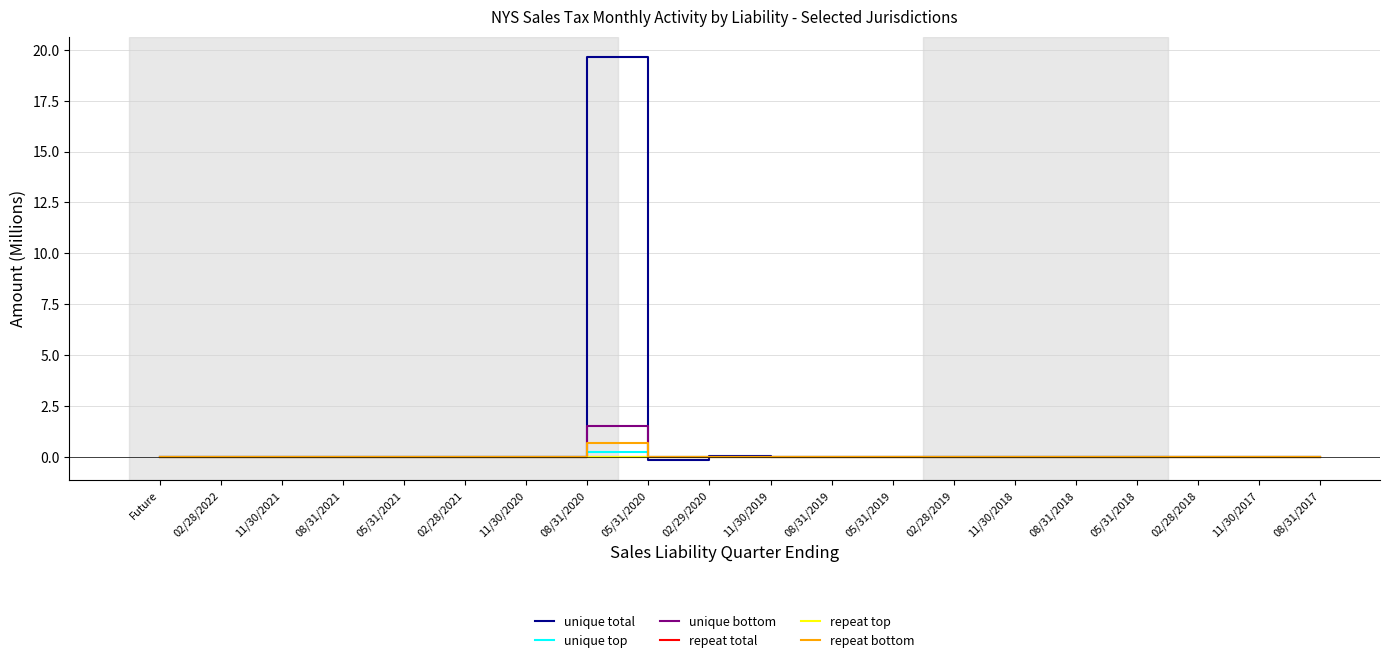

Reading left to right, transcribe all the data shown in this chart.

unique total: 0.0	0.0	0.0	0.0	0.0	0.0	-0.0	19.7	-0.2	0.0	-0.0	-0.0	-0.0	-0.0	0.0	-0.0	-0.0	0.0	0.0	0.0
unique top: 0.0	0.0	0.0	0.0	0.0	0.0	-0.0	0.3	-0.0	-0.0	0.0	0.0	-0.0	0.0	-0.0	-0.0	-0.0	-0.0	-0.0	0.0
unique bottom: 0.0	0.0	0.0	0.0	0.0	0.0	-0.0	1.5	-0.0	-0.0	-0.0	0.0	-0.0	-0.0	0.0	0.0	0.0	-0.0	0.0	0.0
repeat total: 0.0	0.0	0.0	0.0	0.0	0.0	0.0	0.0	0.0	0.0	0.0	0.0	0.0	0.0	0.0	0.0	0.0	0.0	0.0	0.0
repeat top: 0.0	0.0	0.0	0.0	0.0	0.0	0.0	0.0	0.0	0.0	0.0	0.0	0.0	0.0	0.0	0.0	0.0	0.0	0.0	0.0
repeat bottom: 0.0	0.0	0.0	0.0	0.0	0.0	-0.0	0.7	-0.0	-0.0	0.0	0.0	-0.0	-0.0	-0.0	0.0	0.0	-0.0	-0.0	0.0